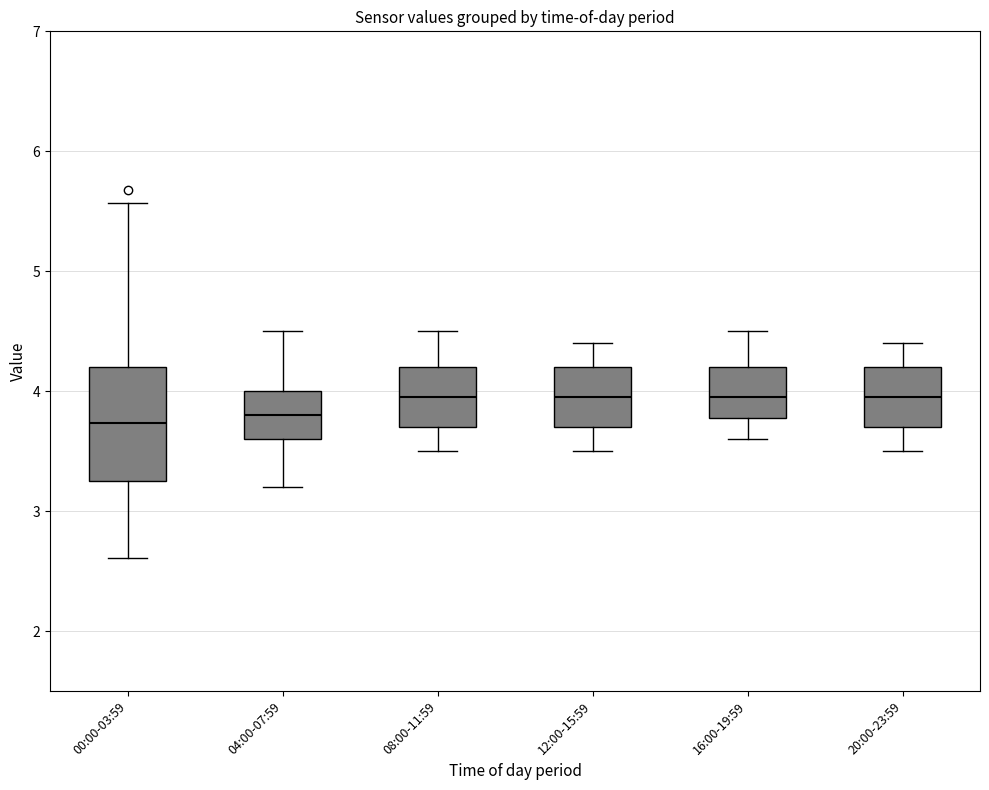

Reading left to right, transcribe this box plot: for each box, give where its median line is, the range the box spans, and where its two whiskers end, as read against the y-axis. The values are not printed on the chart, so give them approximately, as read against the axis.

00:00-03:59: median 3.7, box 3.3 to 4.2, whiskers 2.6 to 5.6
04:00-07:59: median 3.8, box 3.6 to 4.0, whiskers 3.2 to 4.5
08:00-11:59: median 4.0, box 3.7 to 4.2, whiskers 3.5 to 4.5
12:00-15:59: median 4.0, box 3.7 to 4.2, whiskers 3.5 to 4.4
16:00-19:59: median 4.0, box 3.8 to 4.2, whiskers 3.6 to 4.5
20:00-23:59: median 4.0, box 3.7 to 4.2, whiskers 3.5 to 4.4